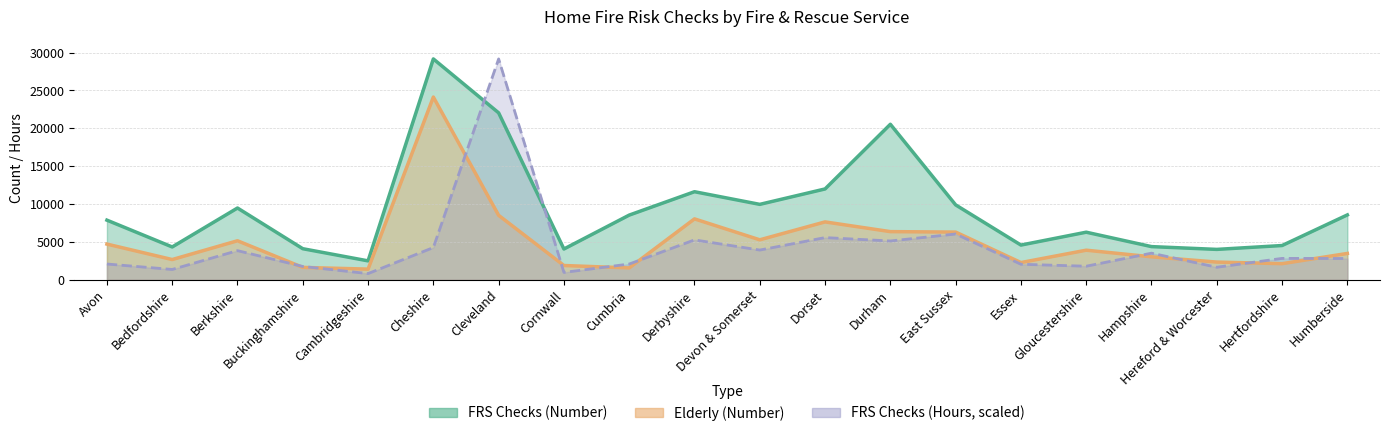

Does the chart display data point markers on the line(s)?

No